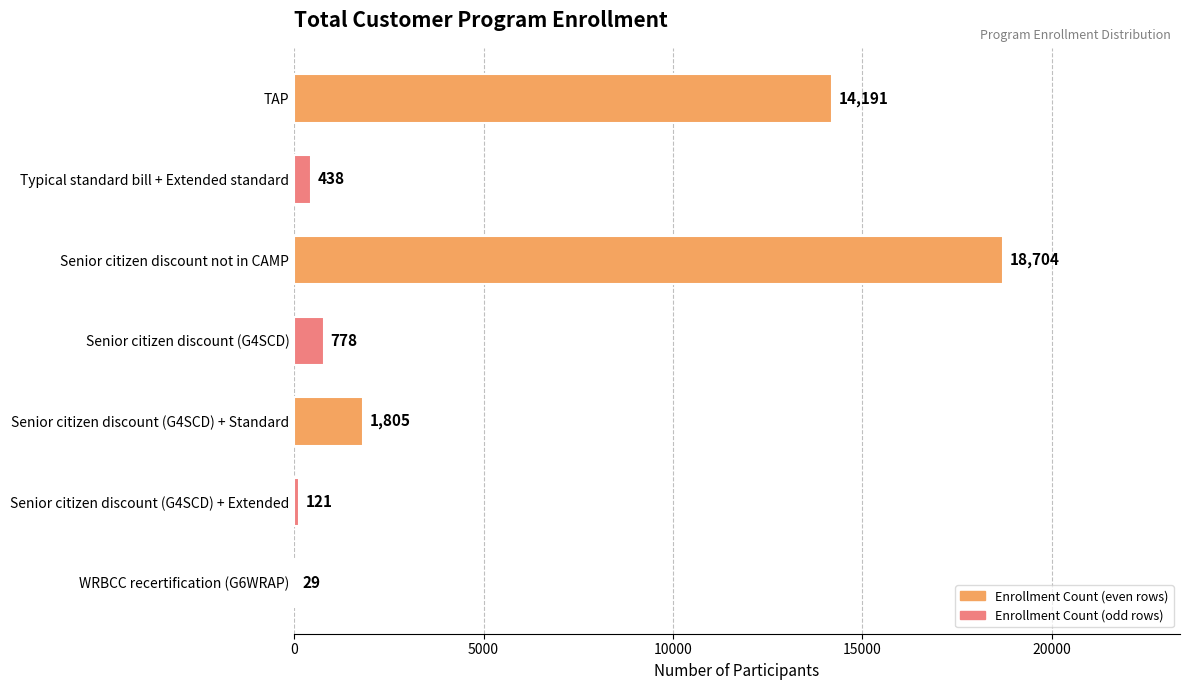

What is the maximum value shown in the chart?

18704